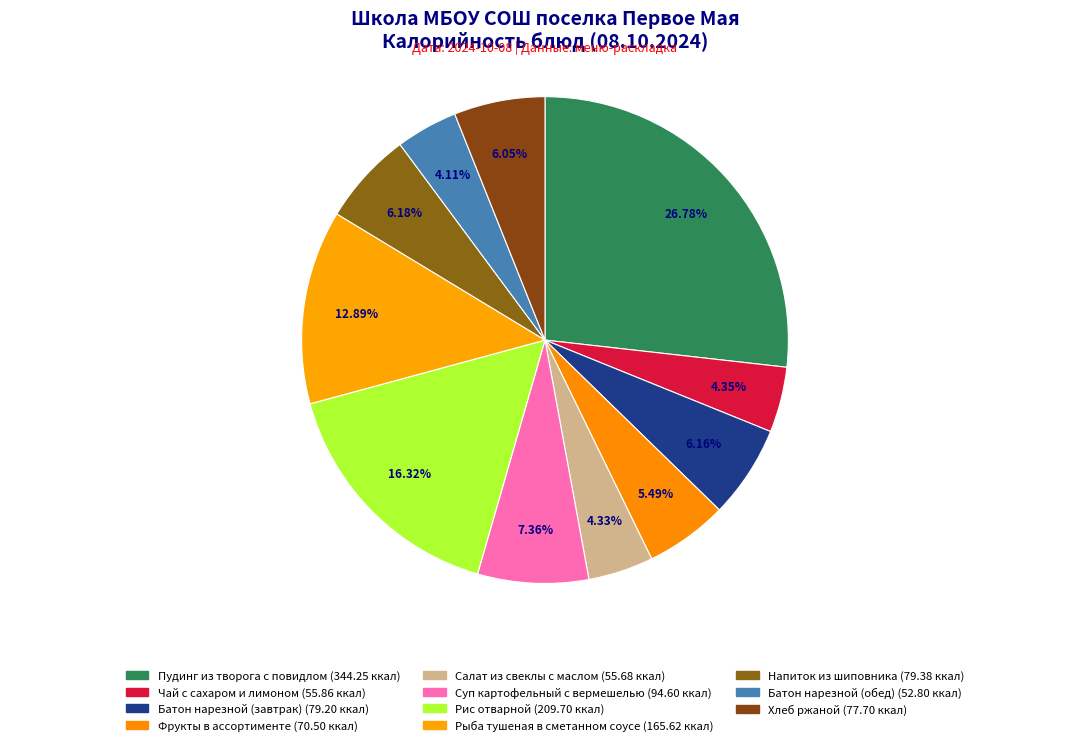

Does Напиток из шиповника account for over 50% of the chart?

No